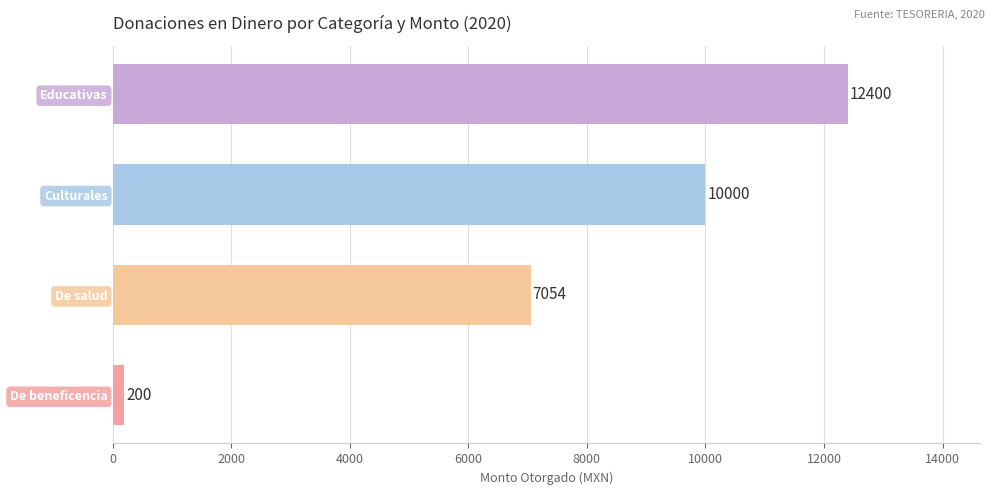

Count the values in the range 7054 to 12400.

3